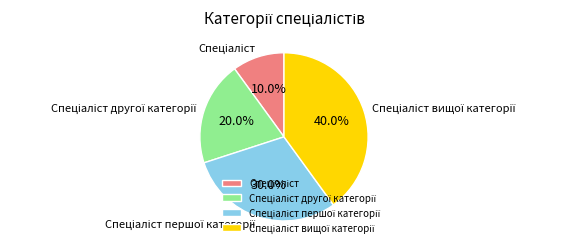

Does any single category account for the majority?

No